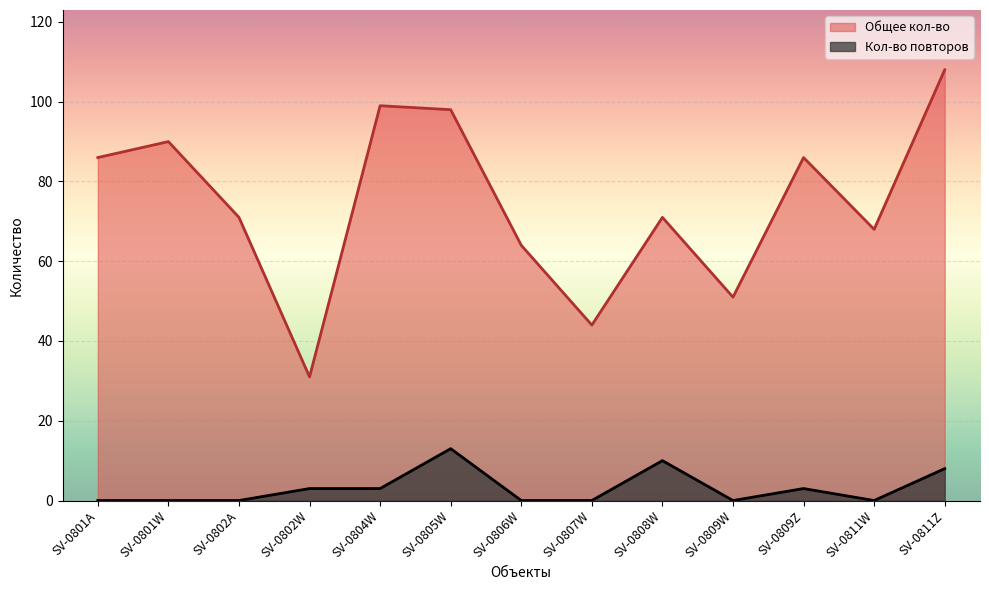

Read the Кол-во повторов value at SV-0811Z, to the nearest 5.

10